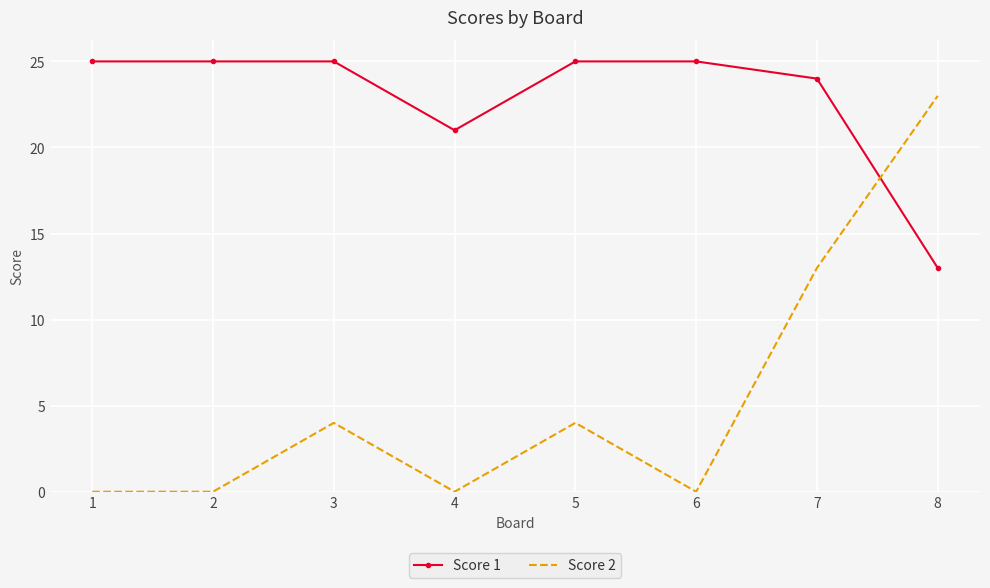

Which series has the largest total across all categories?

Score 1